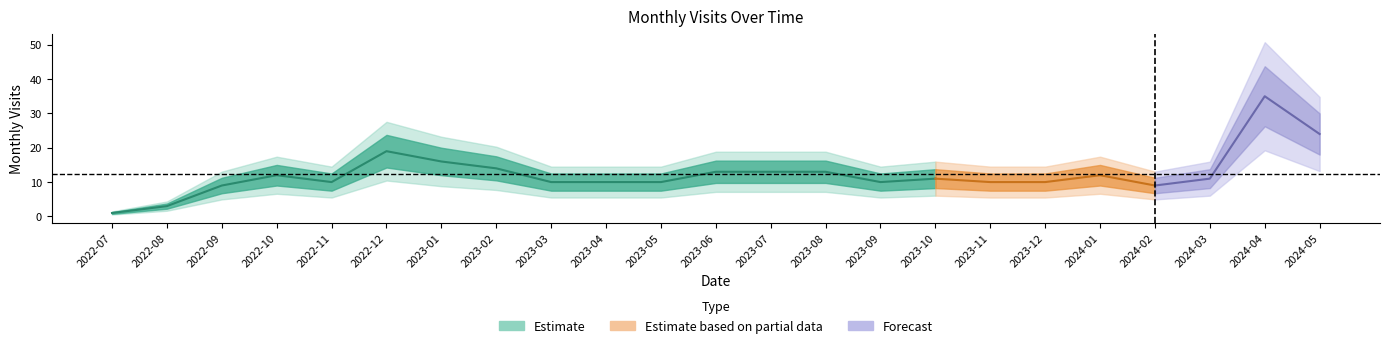

What is the difference between the maximum and minimum values?

34